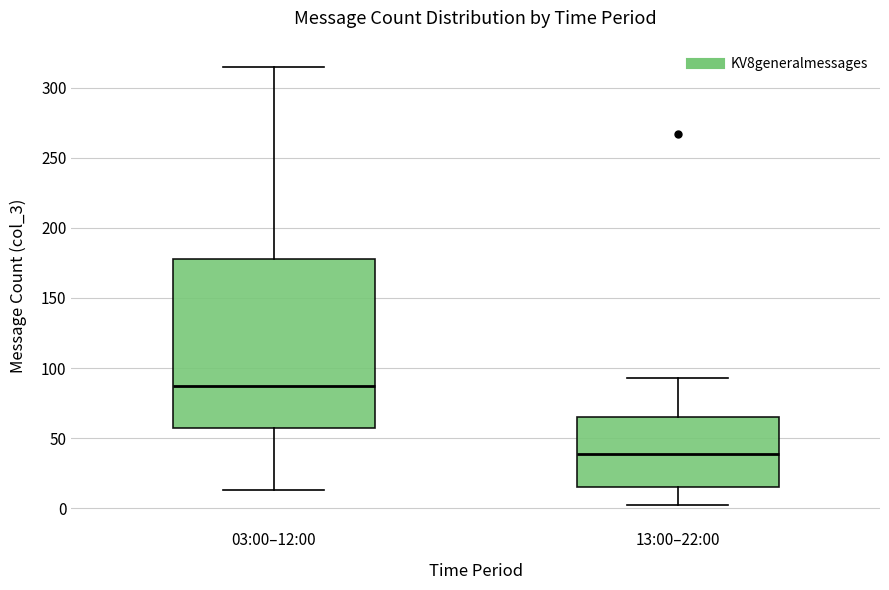

Which box's median line is the highest?

03:00–12:00